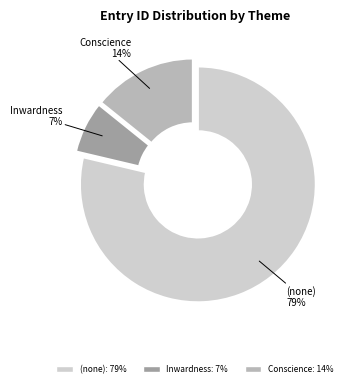

Does any single category account for the majority?

Yes